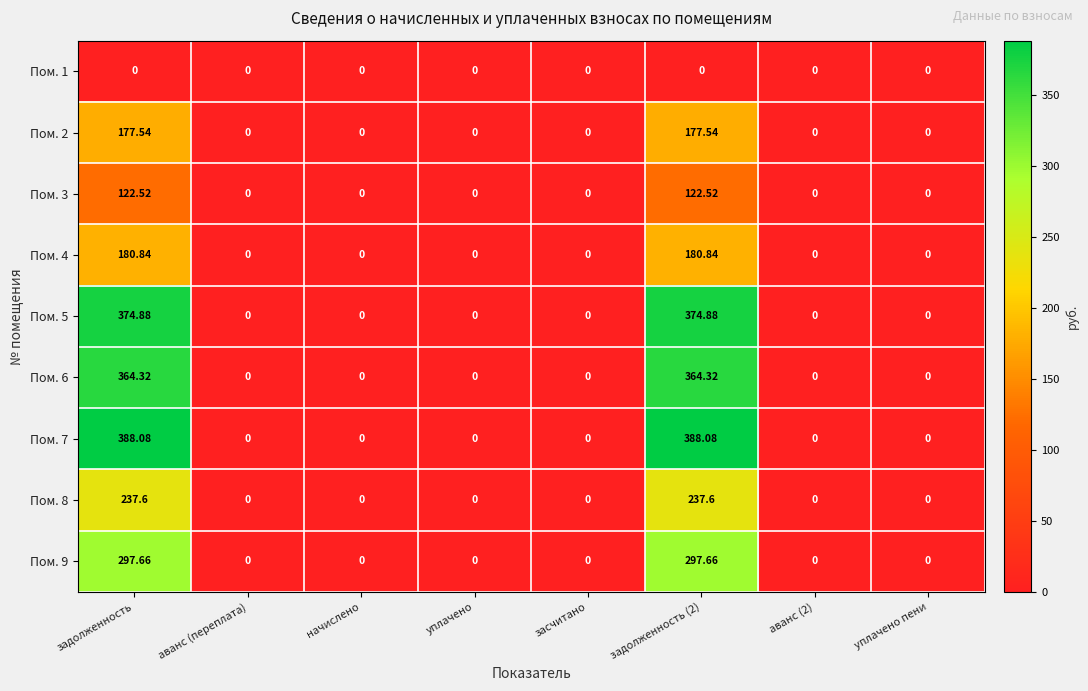

Is the value of Пом. 9 at засчитано greater than the value of Пом. 2 at задолженность?

No